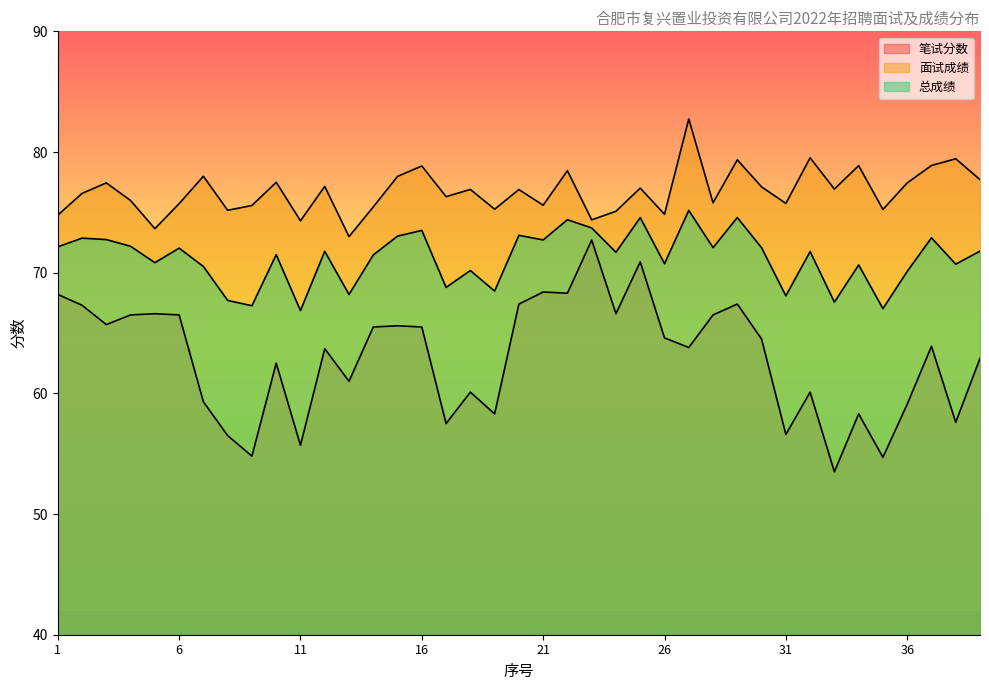

What is the difference between the highest and lowest values at 19?

17.0